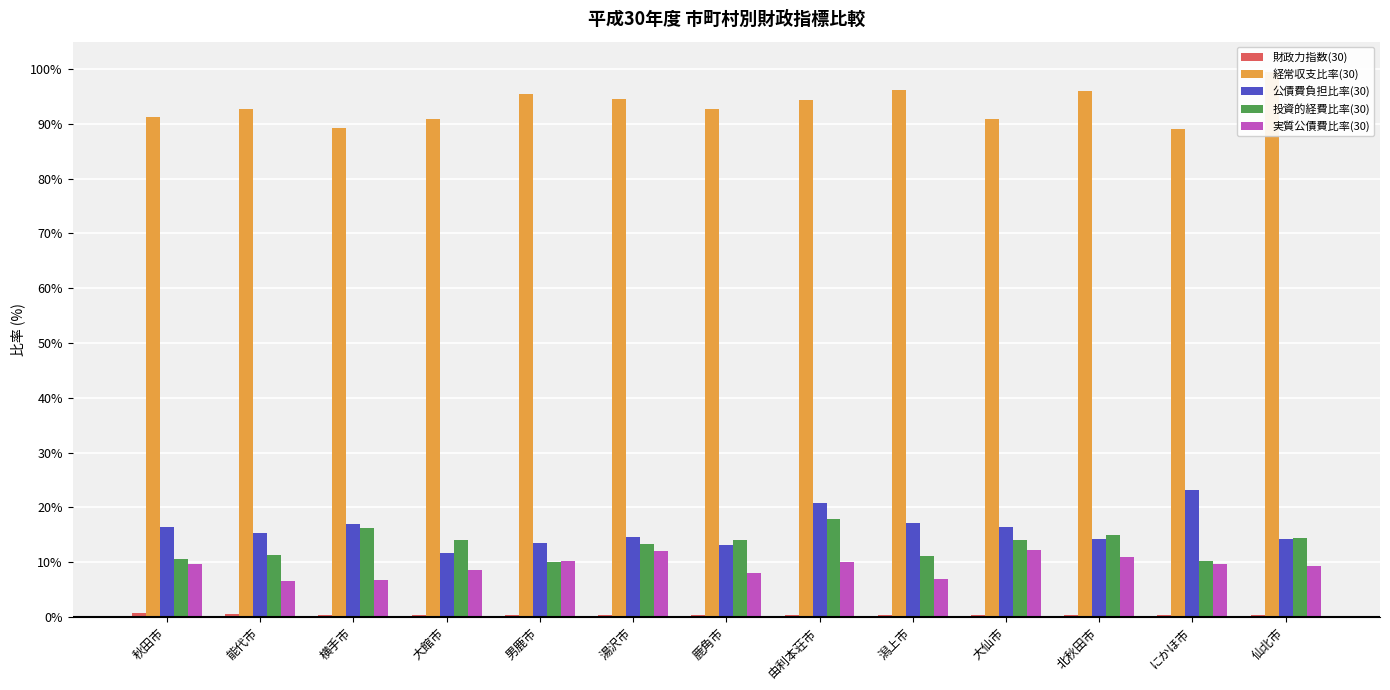

At which label does 財政力指数(30) reach its peak?

秋田市